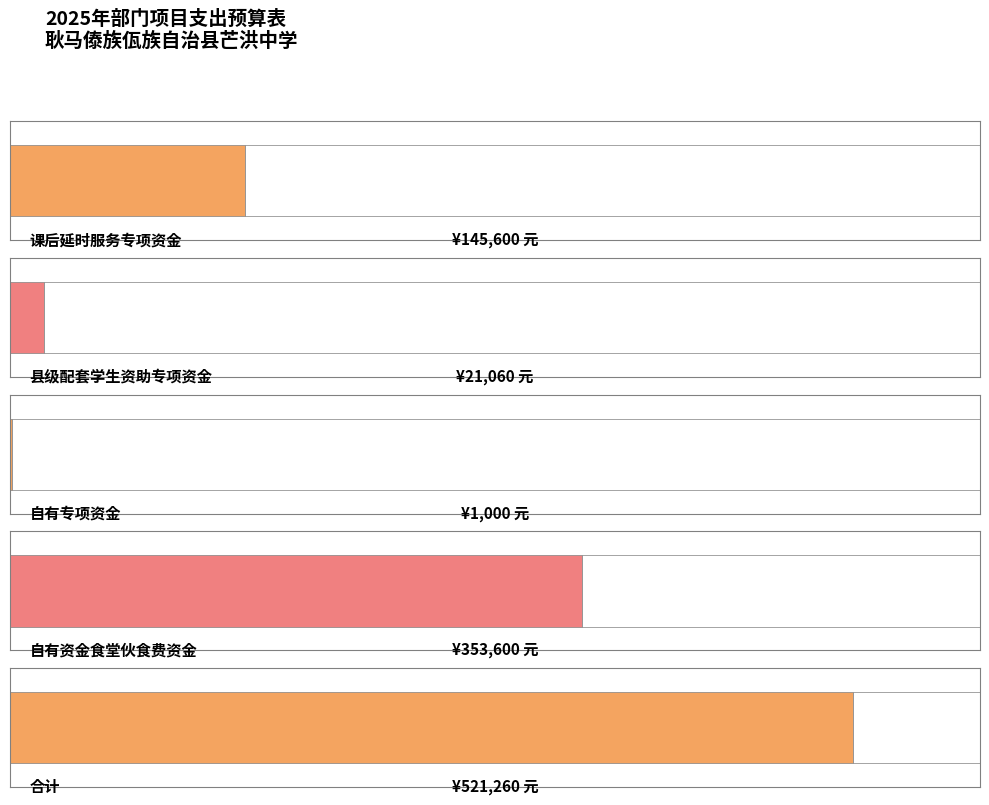

Does the chart contain stacked bars?

No